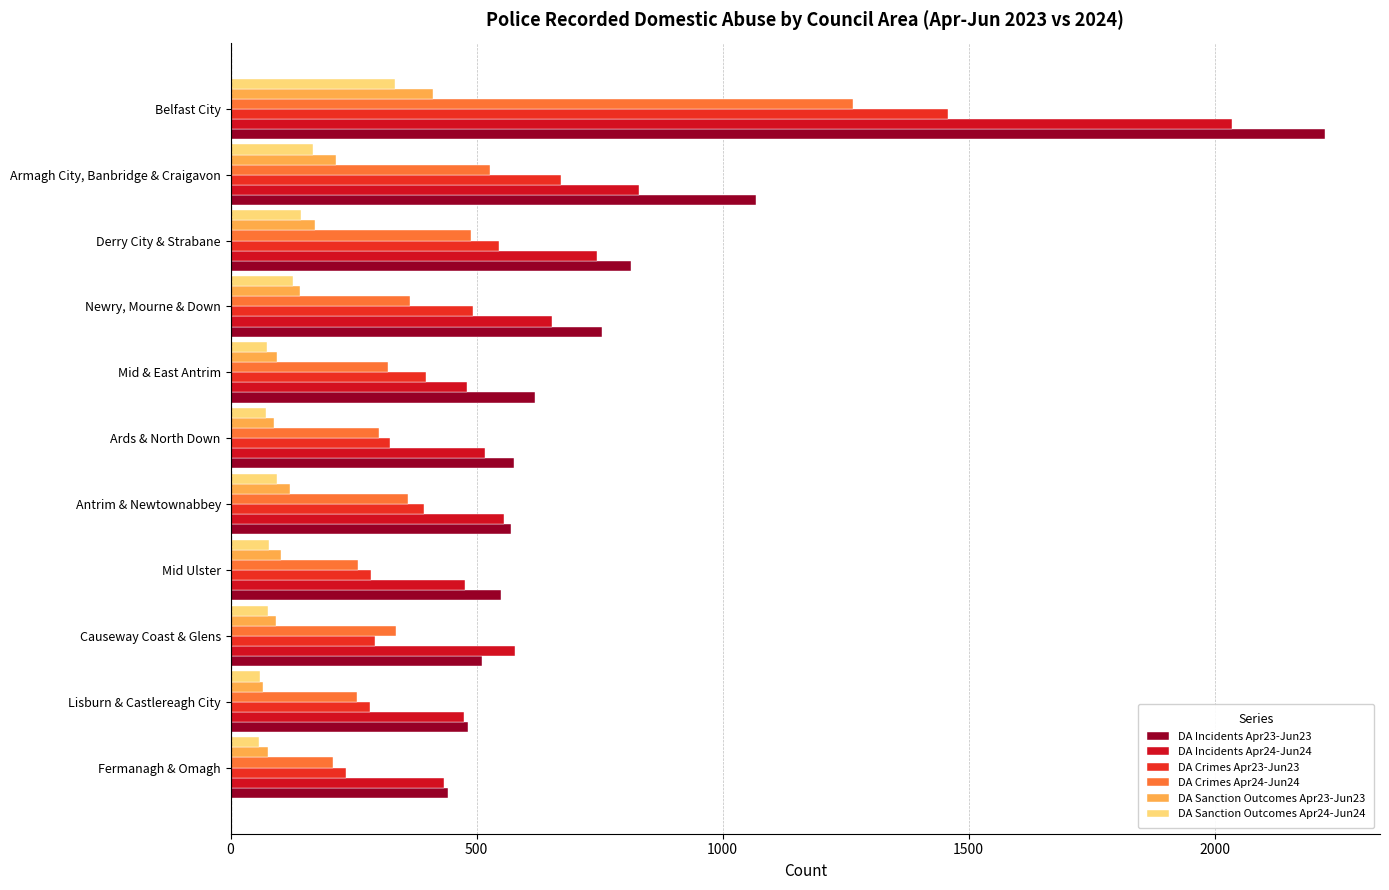

What is the difference between the second highest and minimum values in the DA Crimes Apr24-Jun24 series?

320